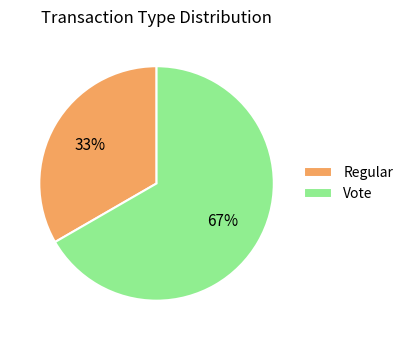

Between Vote and Regular, which is larger?

Vote